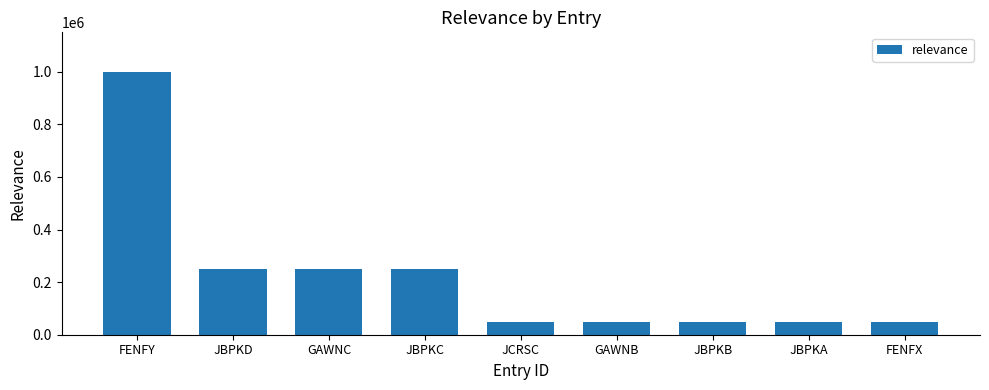

How many values are between 50000 and 250000?

8